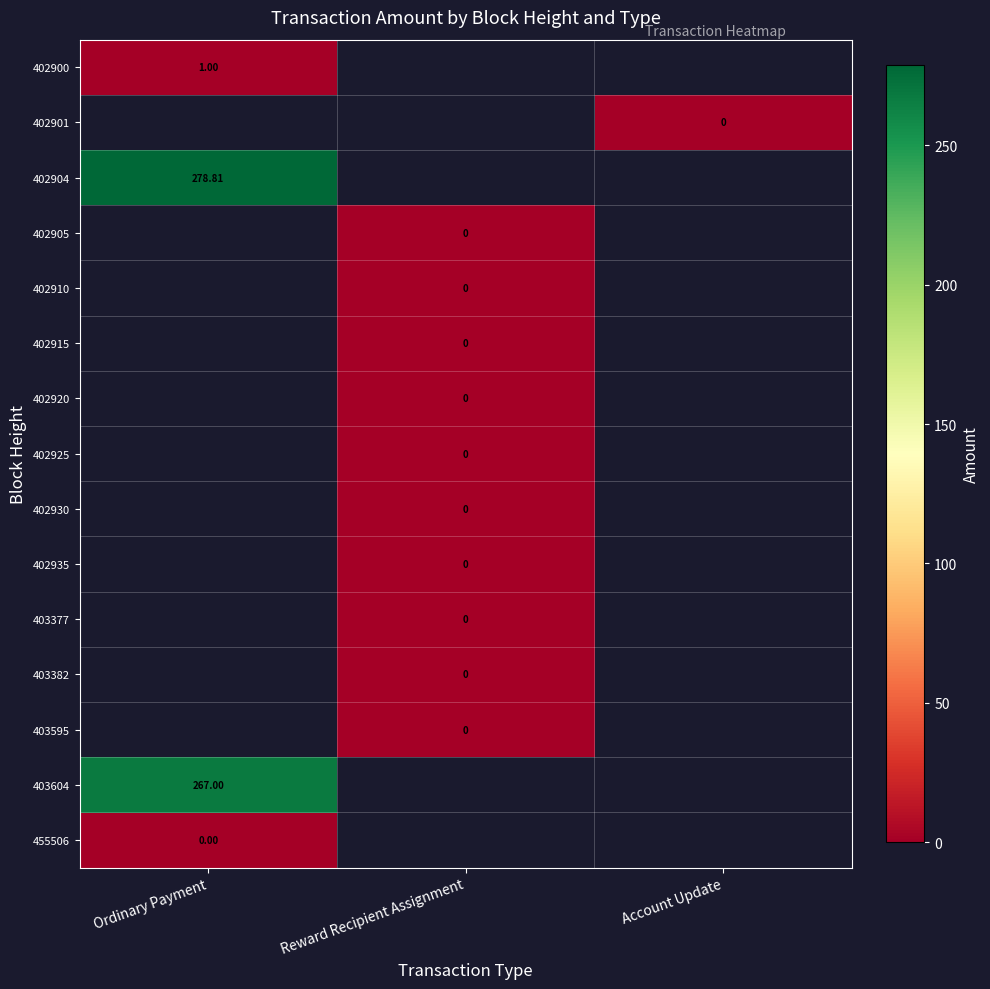

Is the value of 455506 at Ordinary Payment greater than the value of 403604 at Ordinary Payment?

No